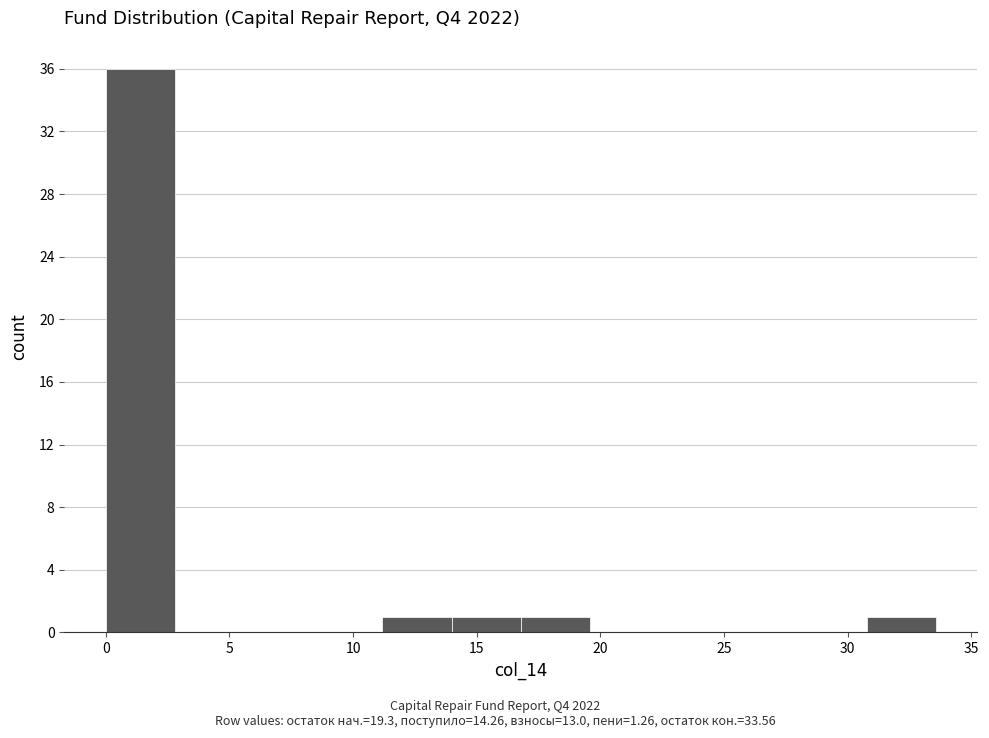

What is the height of the bar covering 11.0 to 14.0 on the x-axis? Neither the bar edges nor the heights are printed on the chart, so give them approximately, as read against the axes.

1